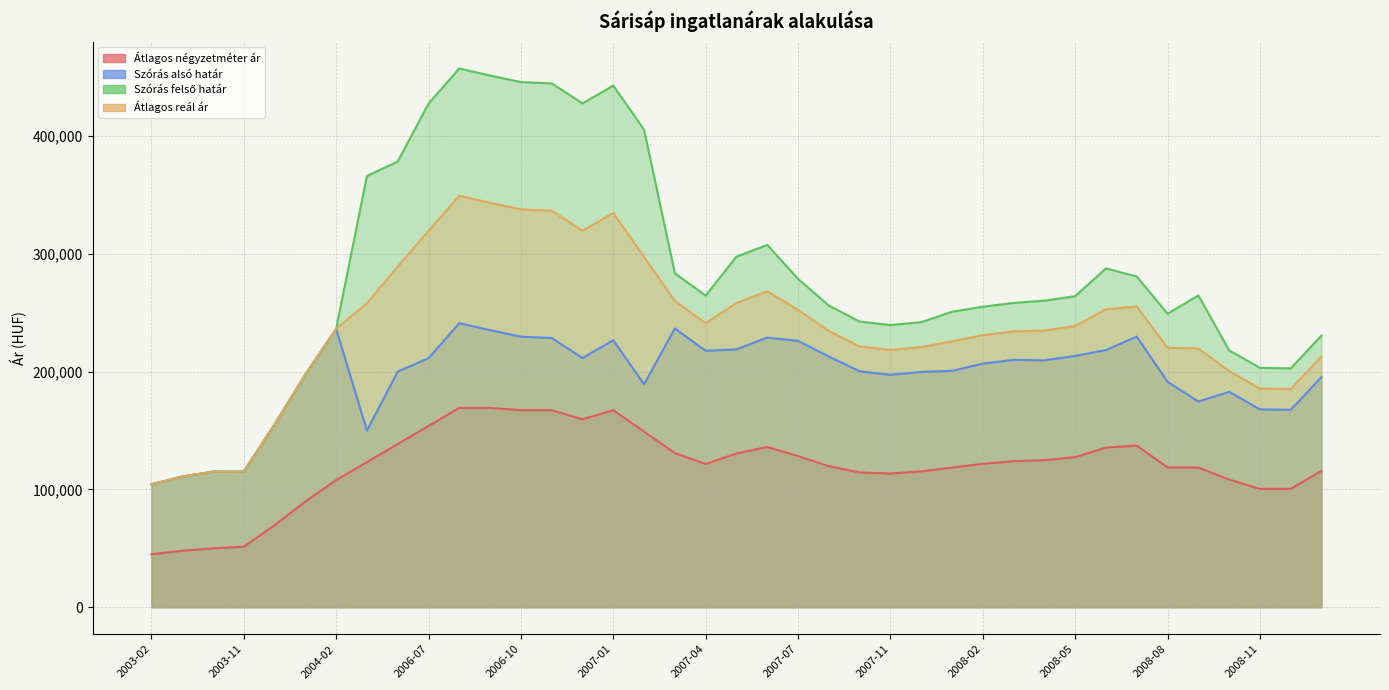

True or false: Átlagos reál ár and Átlagos négyzetméter ár cross at least once.

False